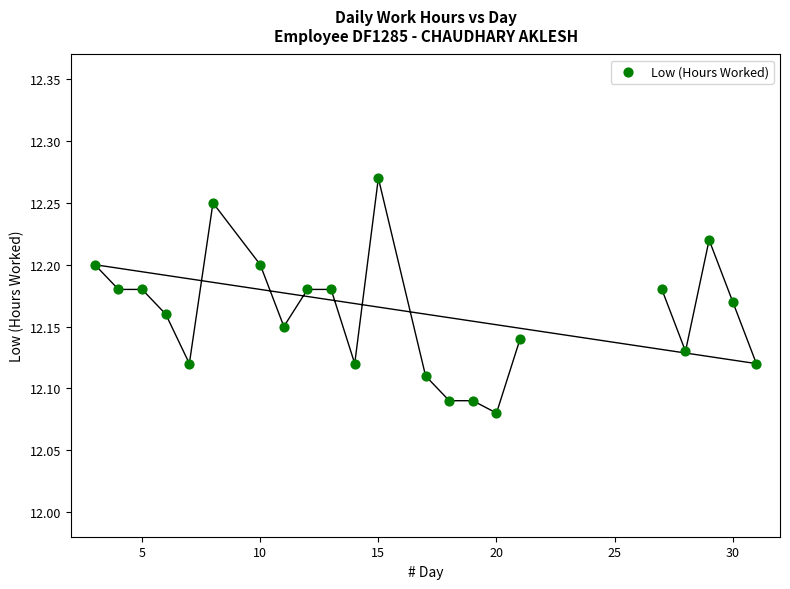

What is the range of X values (max minus min)?

28.0